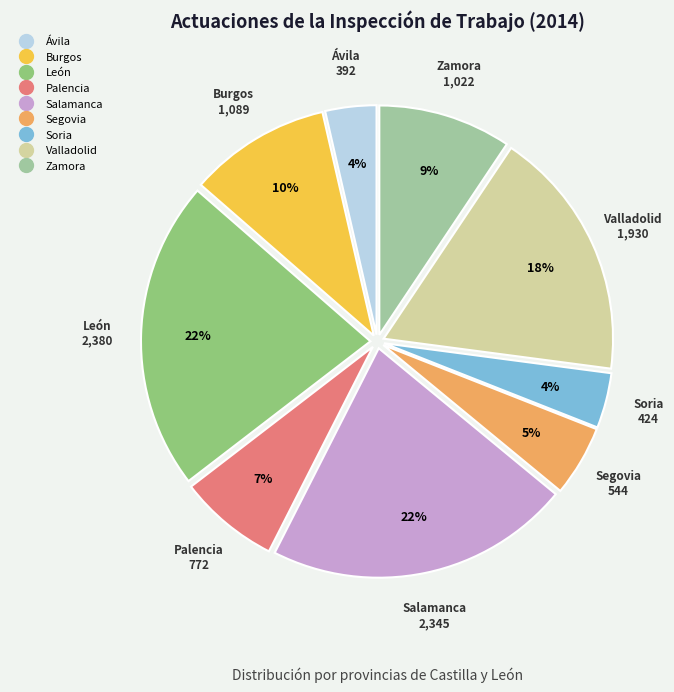

True or false: Ávila accounts for 4% of the total.

True